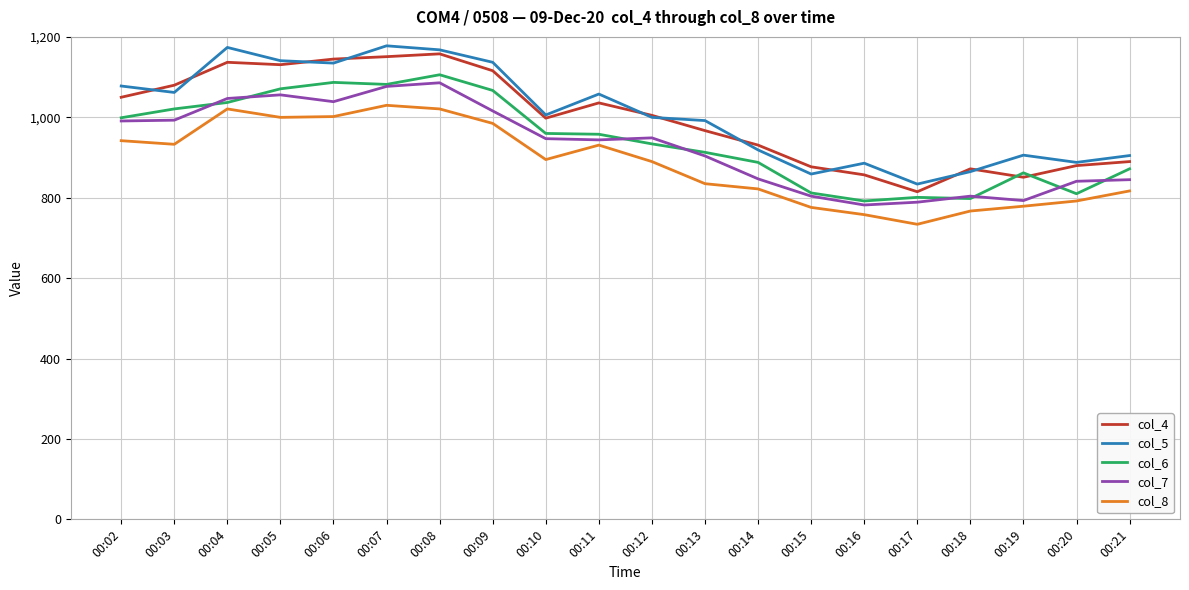

Does the chart display data point markers on the line(s)?

No